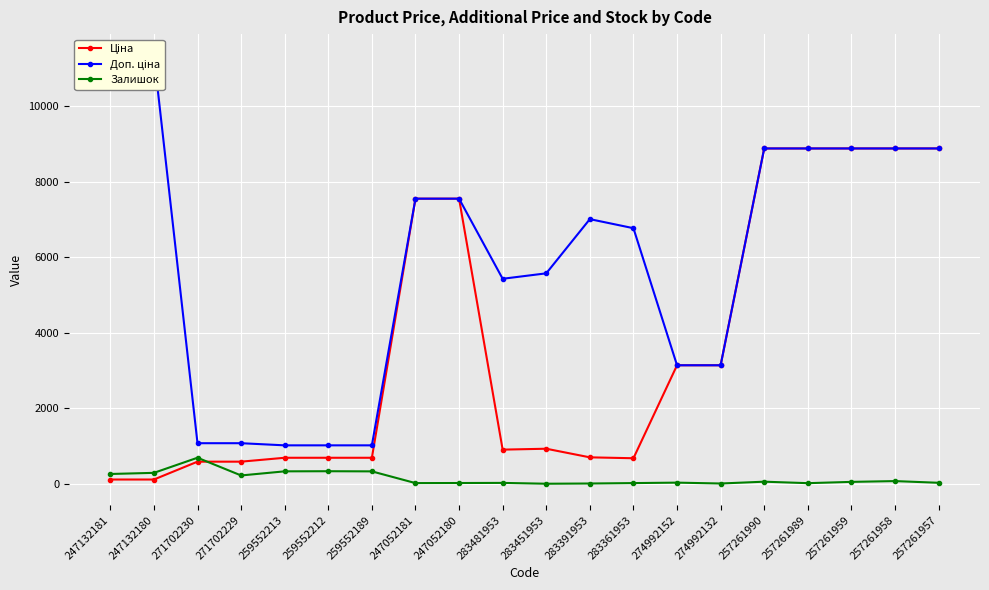

What is the total value across all series at 283391953?

7712.7